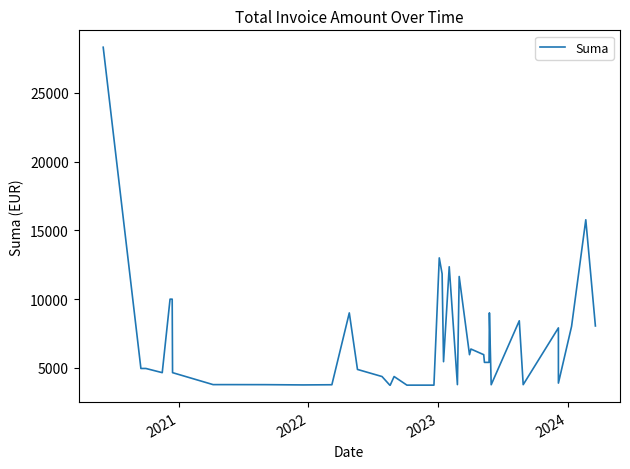

Reading left to right, what are all the values shown in this chart?

28314.0	4960.0	4960.0	4656.0	10000.0	10000.0	4656.0	3786.6	3786.6	3783.6	3763.8	3777.0	9000.0	4889.9	4374.0	3744.0	3744.0	4374.0	3748.4	3748.4	13000.0	11841.3	5452.7	12354.0	3785.5	11646.0	5962.4	6374.0	5962.4	5402.9	5402.9	9000.0	3777.2	8427.3	3782.8	7911.0	3896.0	8017.8	15770.5	8050.0